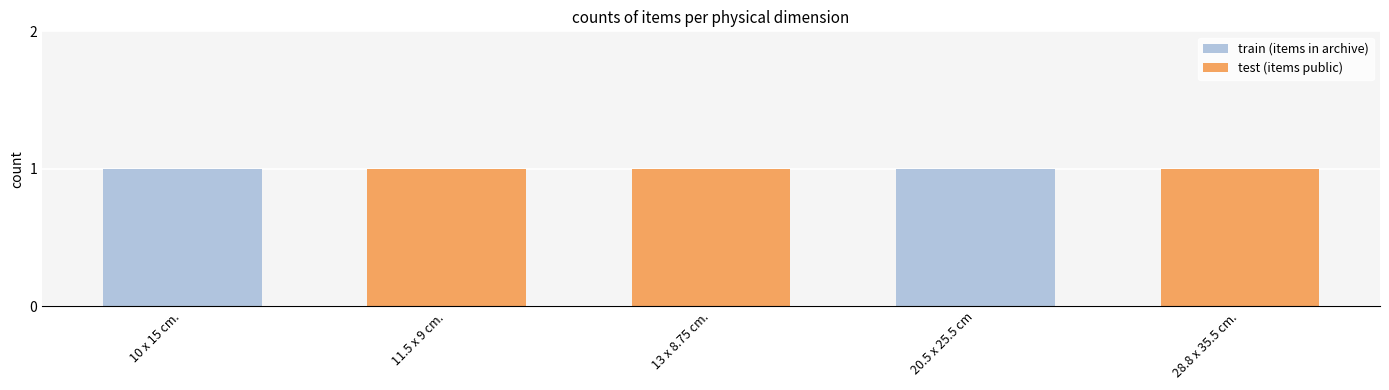

Are the bars horizontal?

No